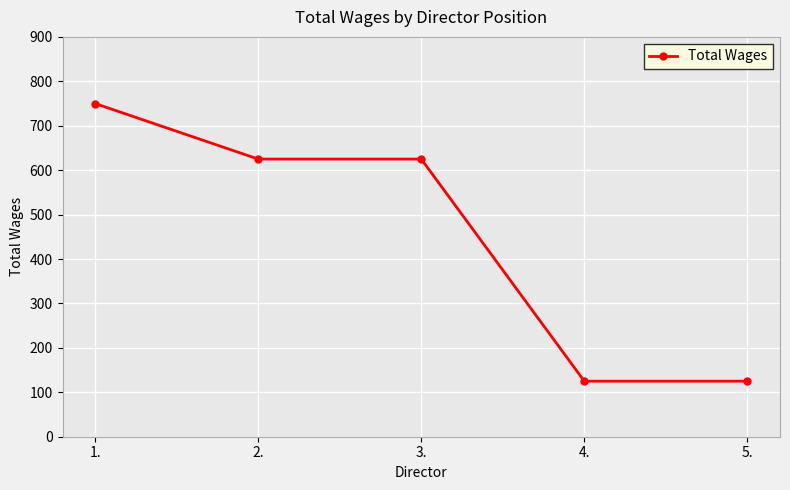

True or false: there are more than 1 points higher than both neighbors.

False